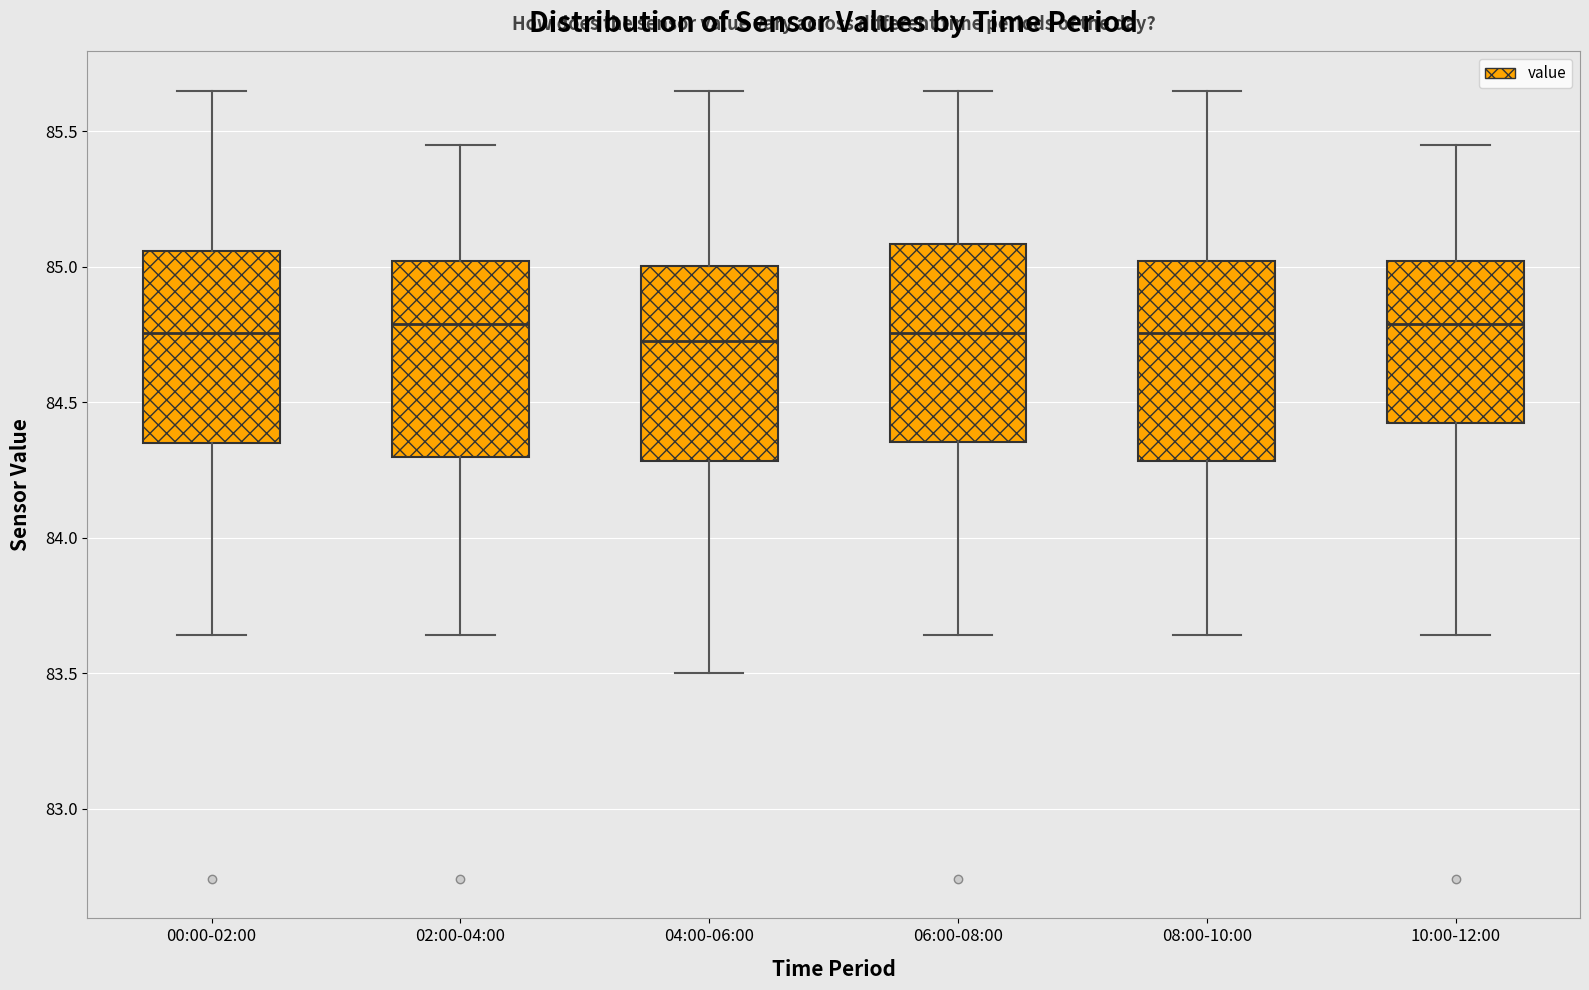

Reading left to right, read every box against the y-axis: the position of its median line, the range the box covers, and the ends of its whiskers. The values are not printed on the chart, so give them approximately, as read against the axis.

00:00-02:00: median 84.75, box 84.35 to 85.05, whiskers 83.65 to 85.65
02:00-04:00: median 84.80, box 84.30 to 85.00, whiskers 83.65 to 85.45
04:00-06:00: median 84.75, box 84.30 to 85.00, whiskers 83.50 to 85.65
06:00-08:00: median 84.75, box 84.35 to 85.10, whiskers 83.65 to 85.65
08:00-10:00: median 84.75, box 84.30 to 85.00, whiskers 83.65 to 85.65
10:00-12:00: median 84.80, box 84.45 to 85.00, whiskers 83.65 to 85.45